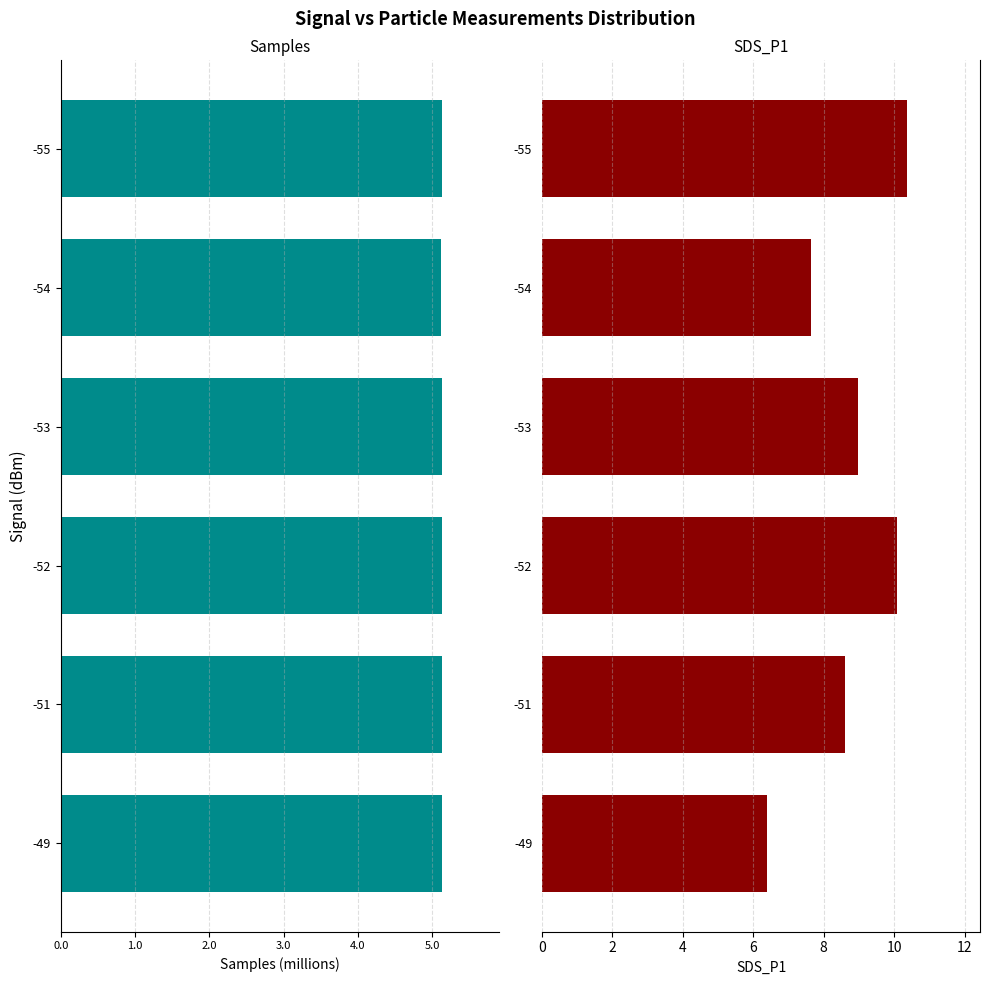

Which series has the largest range (max minus min)?

SDS_P1